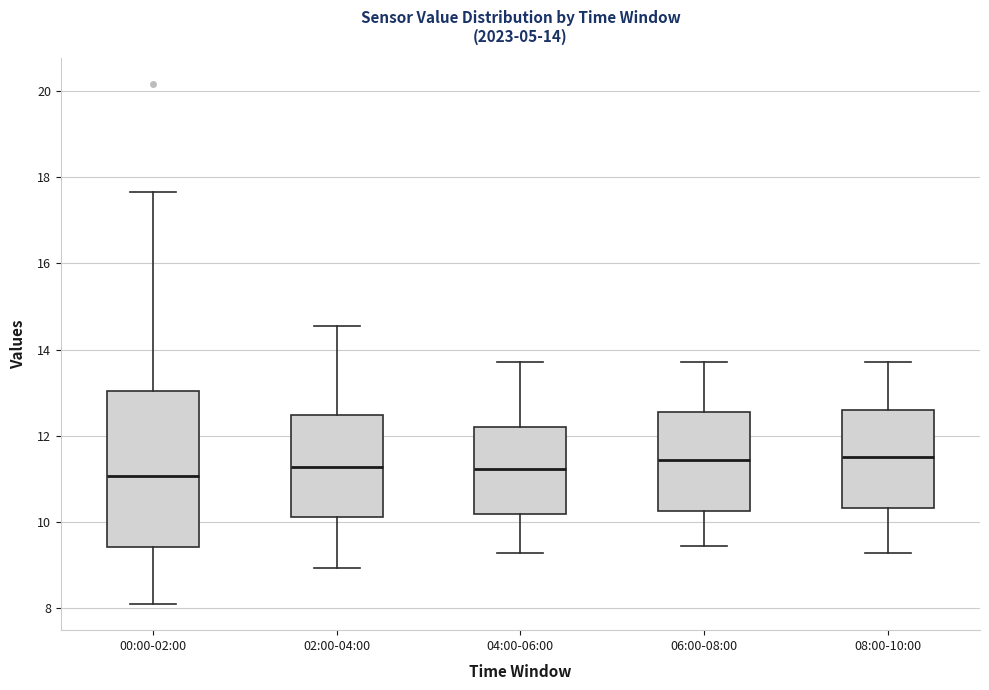

Which box is the tallest, from its lower edge to its upper edge?

00:00-02:00